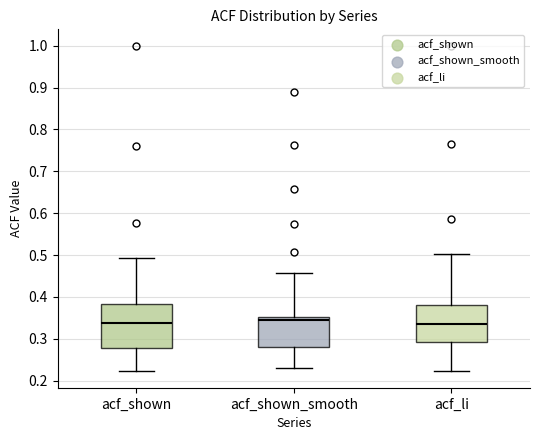

Comparing the boxes themselves (not the whiskers), which one is the tallest?

acf_shown